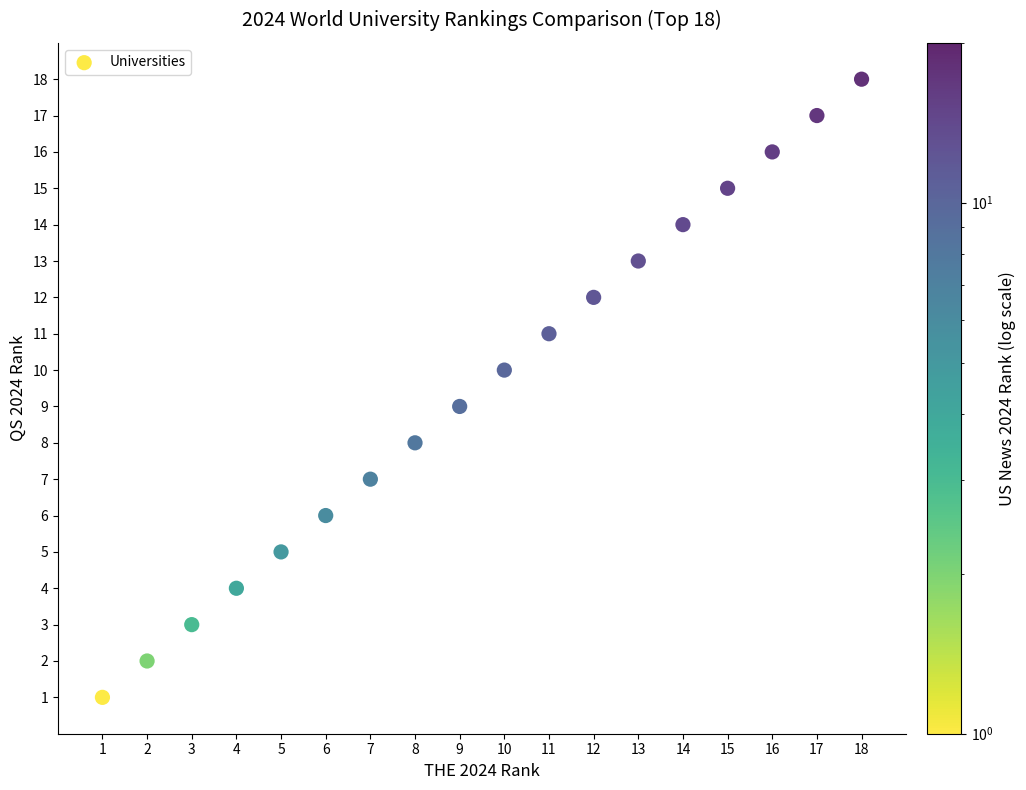

What is the range of X values (max minus min)?

17